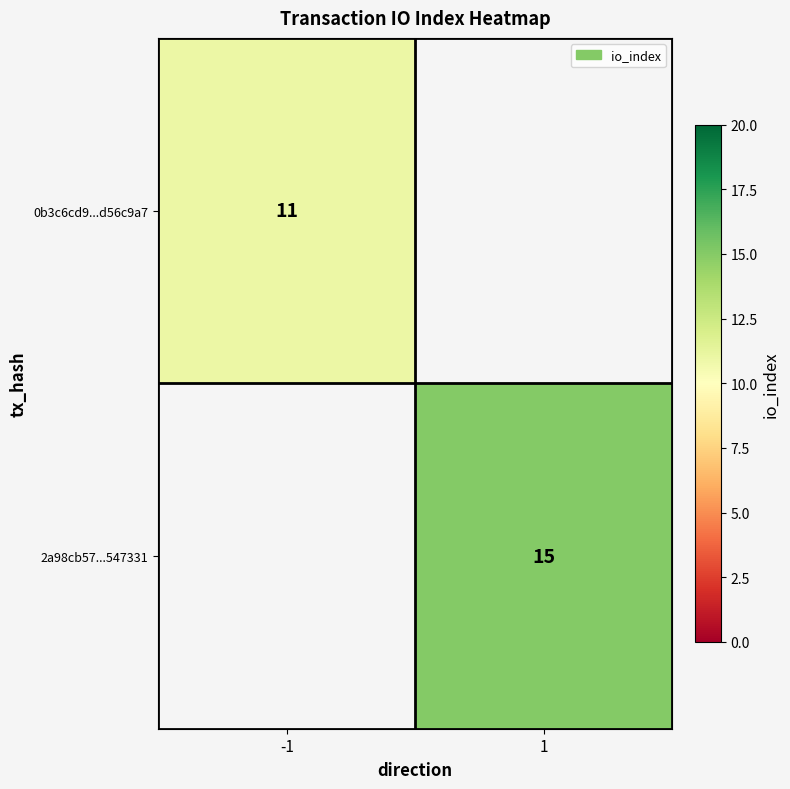

Is the value of 2a98cb57...547331 at 1 greater than the value of 0b3c6cd9...d56c9a7 at -1?

Yes